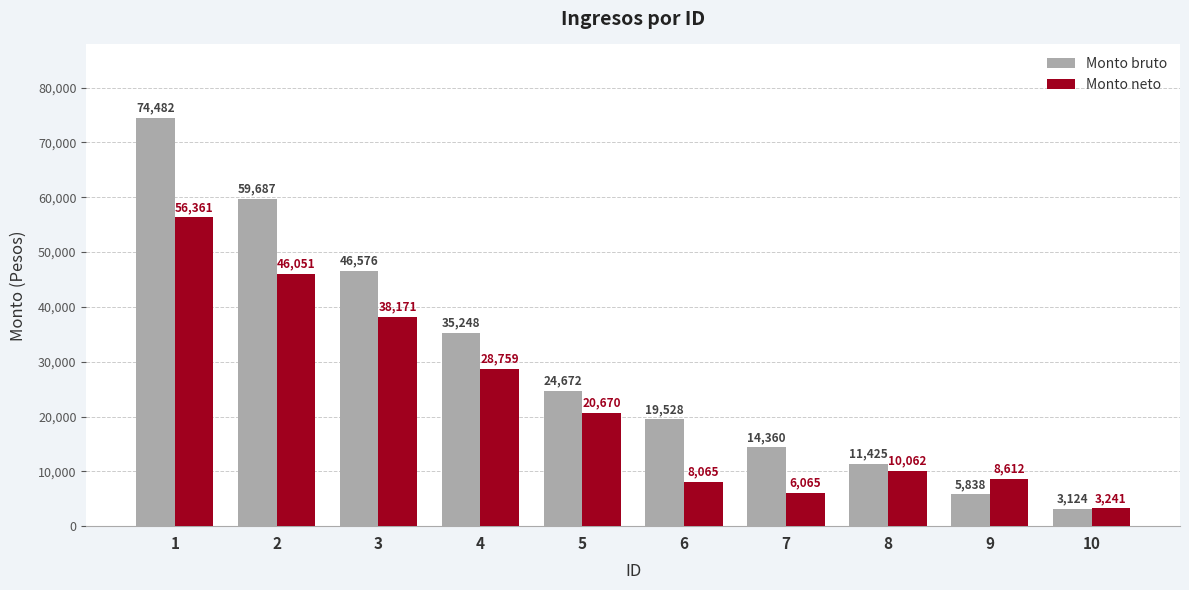

What is the difference between the Monto bruto values at 10 and 1?

71358.0